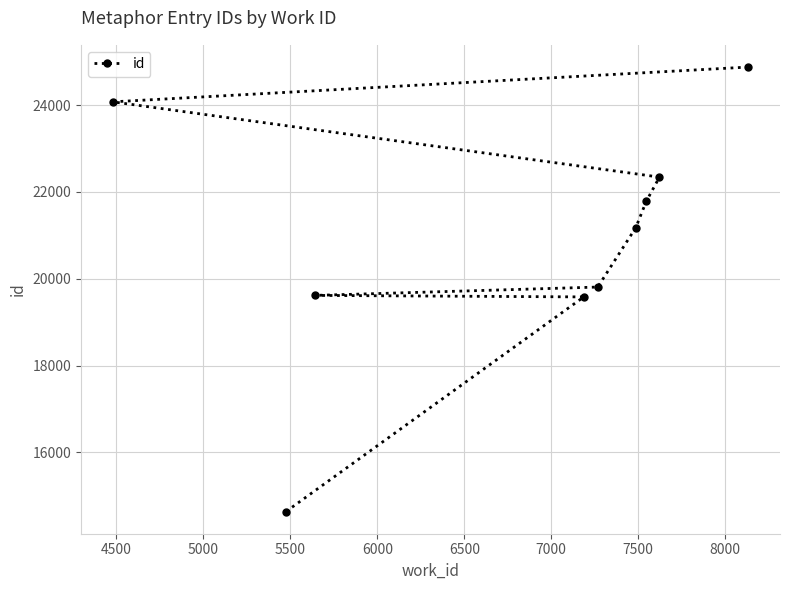

What is the difference between the maximum and minimum values?

10234